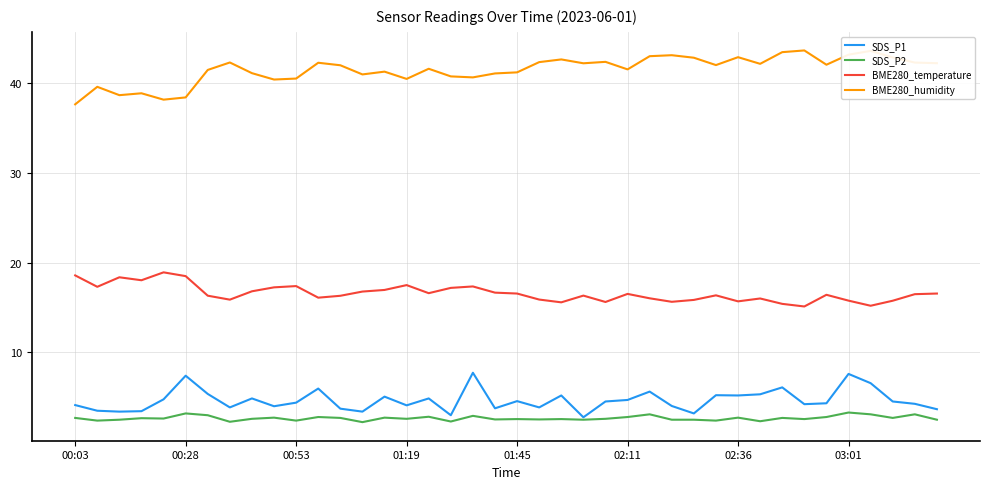

True or false: BME280_temperature and SDS_P1 intersect in this chart.

False